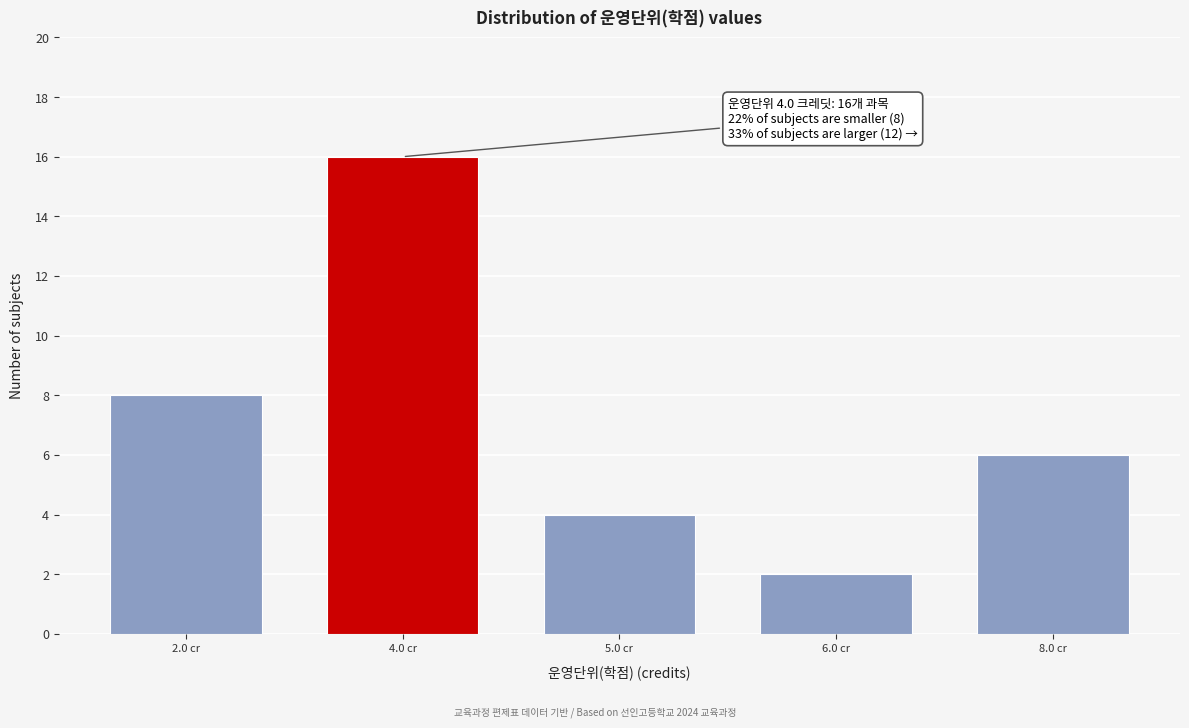

Reading left to right, what are all the values shown in this chart?

2.0 cr=8	4.0 cr=16	5.0 cr=4	6.0 cr=2	8.0 cr=6